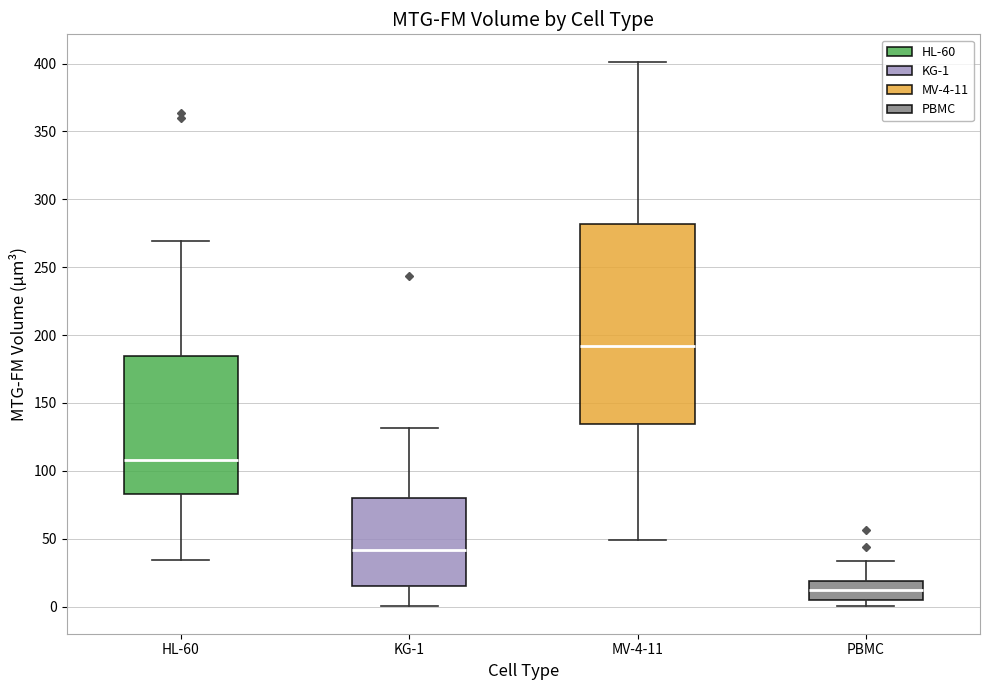

Reading left to right, transcribe this box plot: for each box, give where its median line is, the range the box spans, and where its two whiskers end, as read against the y-axis. The values are not printed on the chart, so give them approximately, as read against the axis.

HL-60: median 110, box 85 to 185, whiskers 35 to 270
KG-1: median 40, box 15 to 80, whiskers 0 to 130
MV-4-11: median 190, box 135 to 280, whiskers 50 to 400
PBMC: median 10, box 5 to 20, whiskers 0 to 35